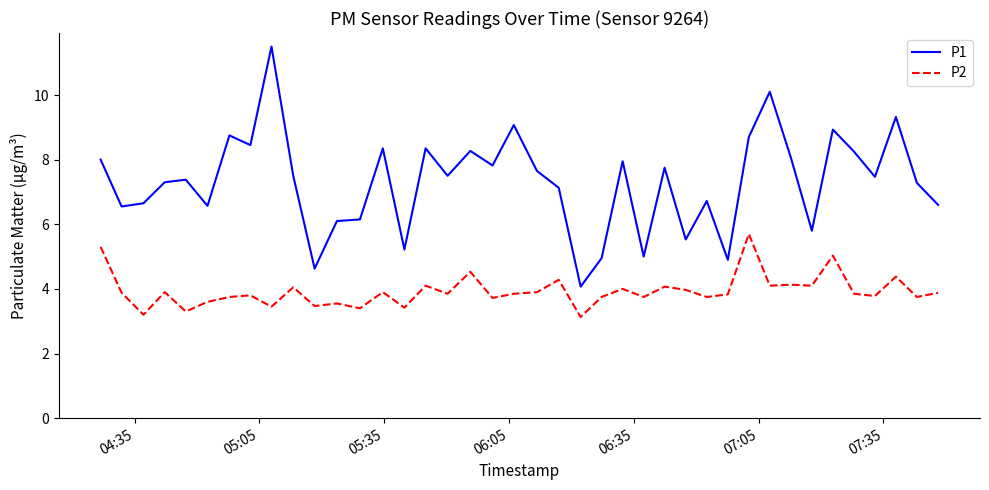

What is the sum of all P1 values?

292.3